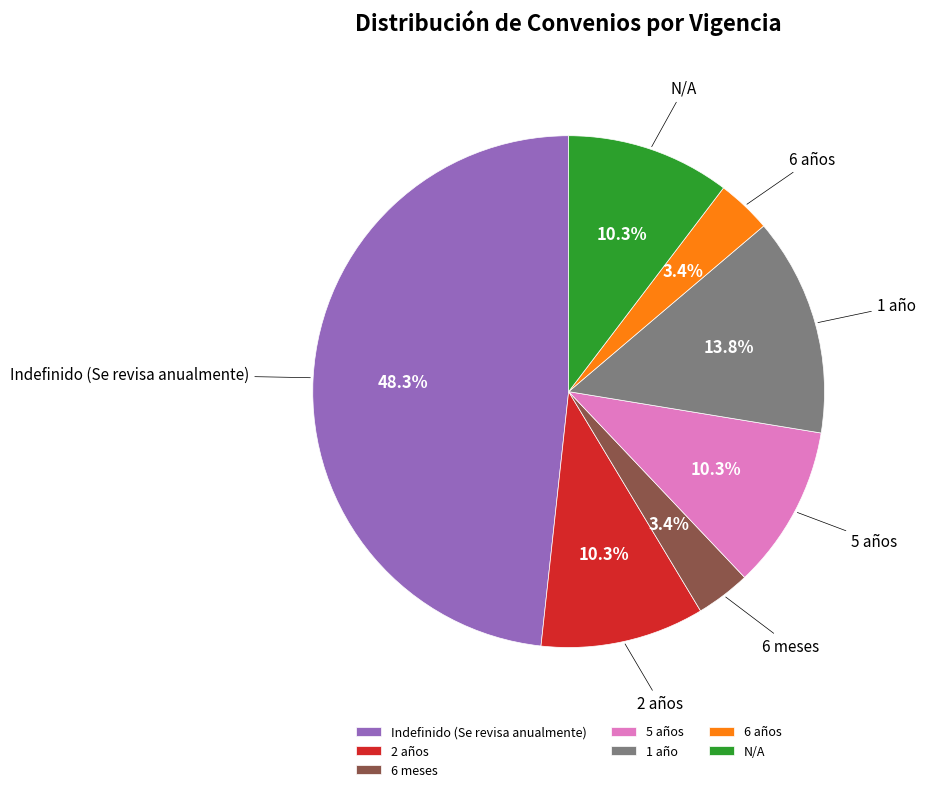

What is the largest slice in the pie chart?

Indefinido (Se revisa anualmente)